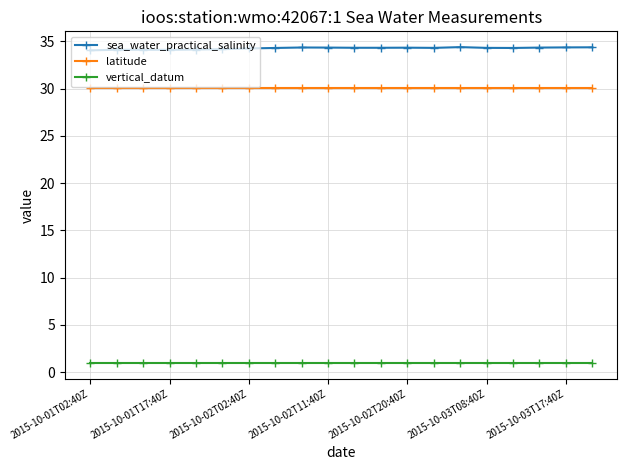

What is the minimum value shown in the chart?

1.0